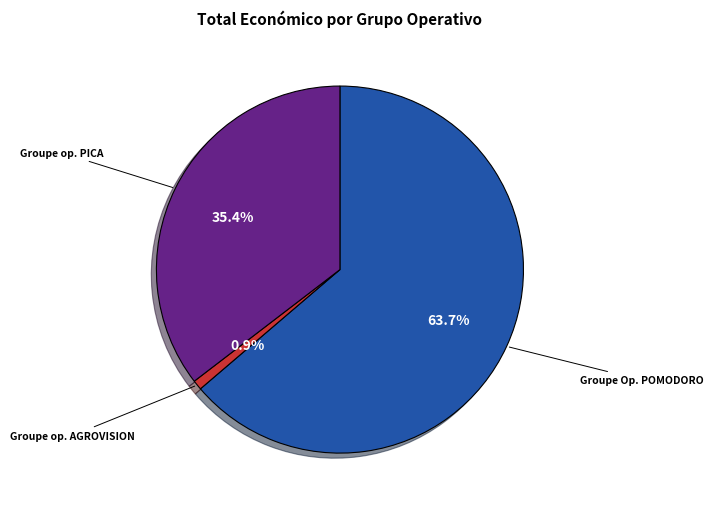

Does any single category account for the majority?

Yes